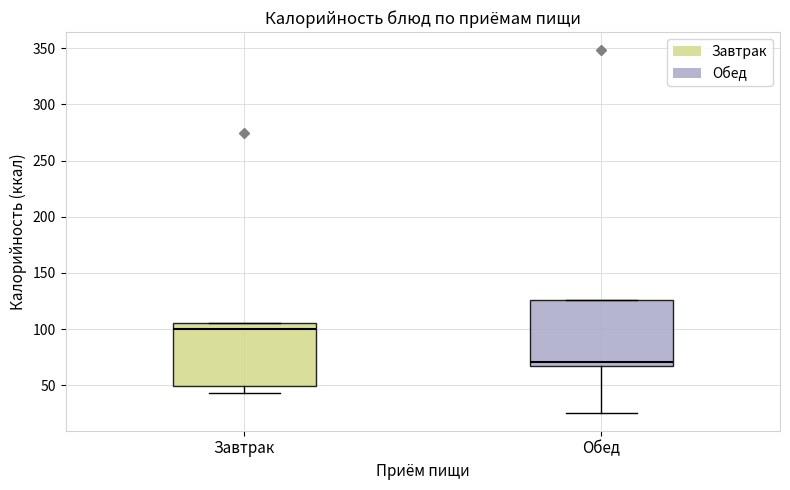

Reading left to right, read every box against the y-axis: the position of its median line, the range the box covers, and the ends of its whiskers. The values are not printed on the chart, so give them approximately, as read against the axis.

Завтрак: median 100, box 50 to 105, whiskers 45 to 105
Обед: median 70, box 65 to 125, whiskers 25 to 125